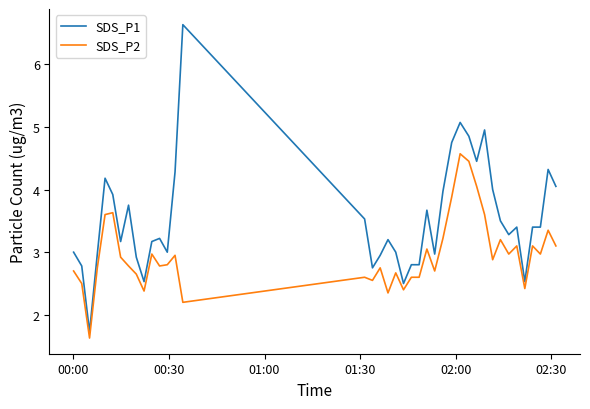

What is the lowest value of the SDS_P2 series?

1.6